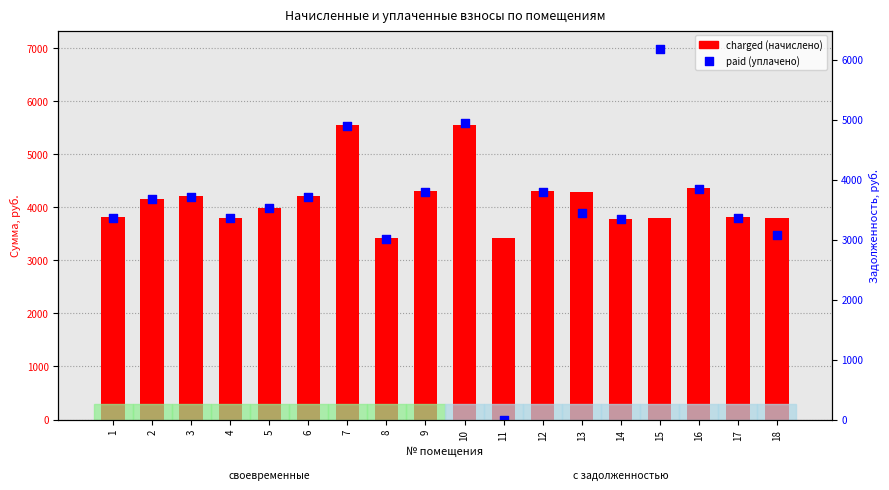

Is the value of paid (уплачено) at 4 greater than the value of charged (начислено) at 2?

No